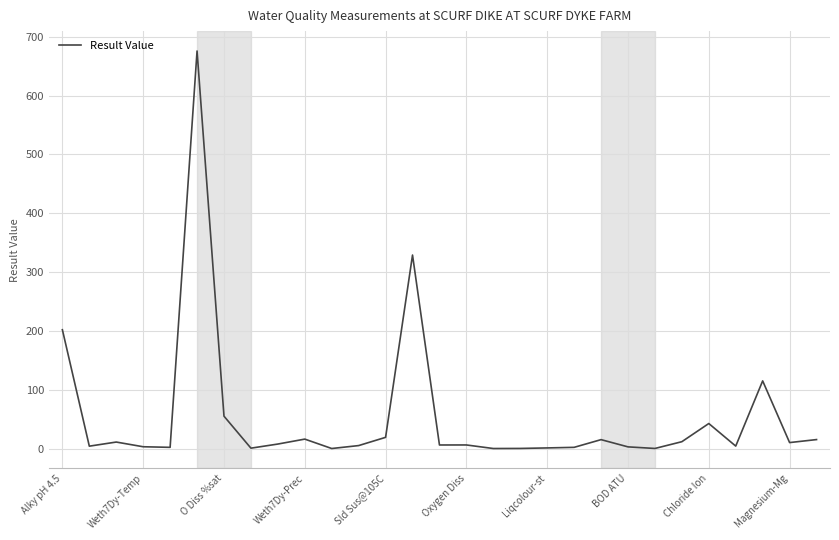

What is the sum of all values?

1561.9